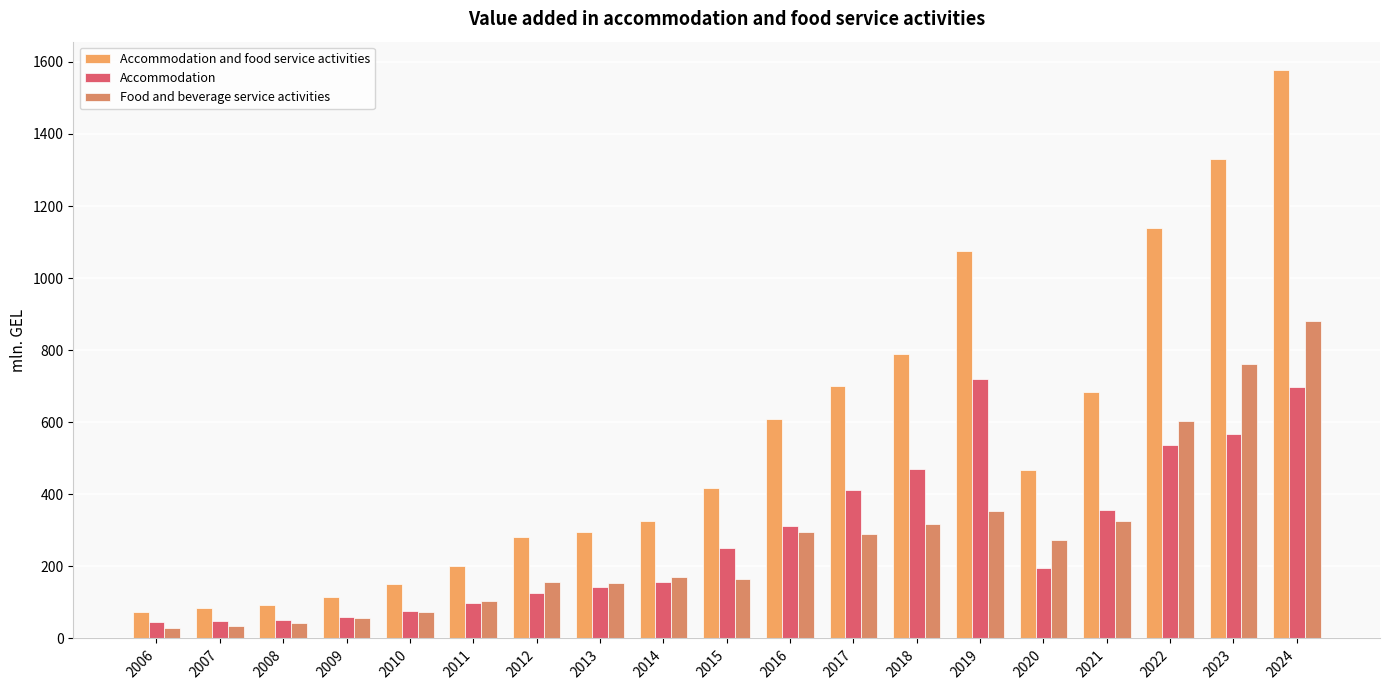

The Accommodation and food service activities series shows 327.3 at 2014. True or false?

True